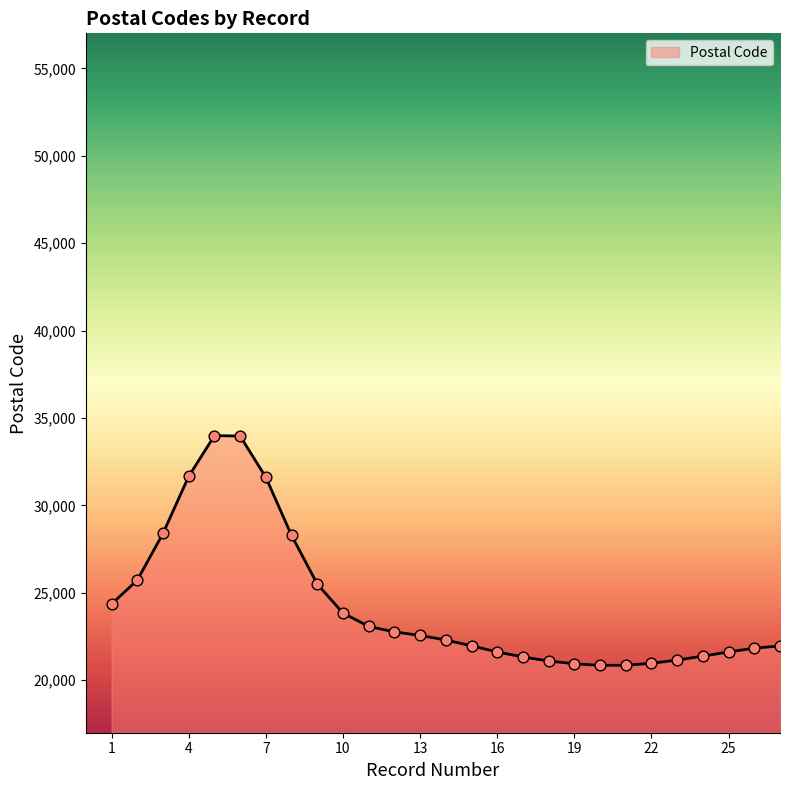

What is the difference between the maximum and minimum values?

13139